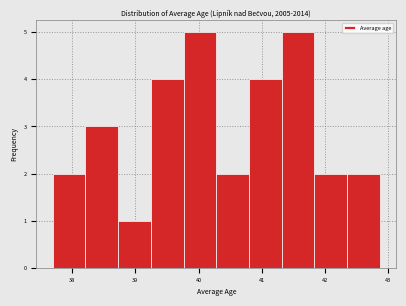

Reading left to right, transcribe this chart: for each bar, give the range it covers on the x-axis and its height. Neither the bar edges nor the heights are printed on the chart, so give them approximately, as read against the axes.

37.7 to 38.2: 2
38.2 to 38.7: 3
38.7 to 39.2: 1
39.2 to 39.8: 4
39.8 to 40.3: 5
40.3 to 40.8: 2
40.8 to 41.3: 4
41.3 to 41.8: 5
41.8 to 42.4: 2
42.4 to 42.9: 2